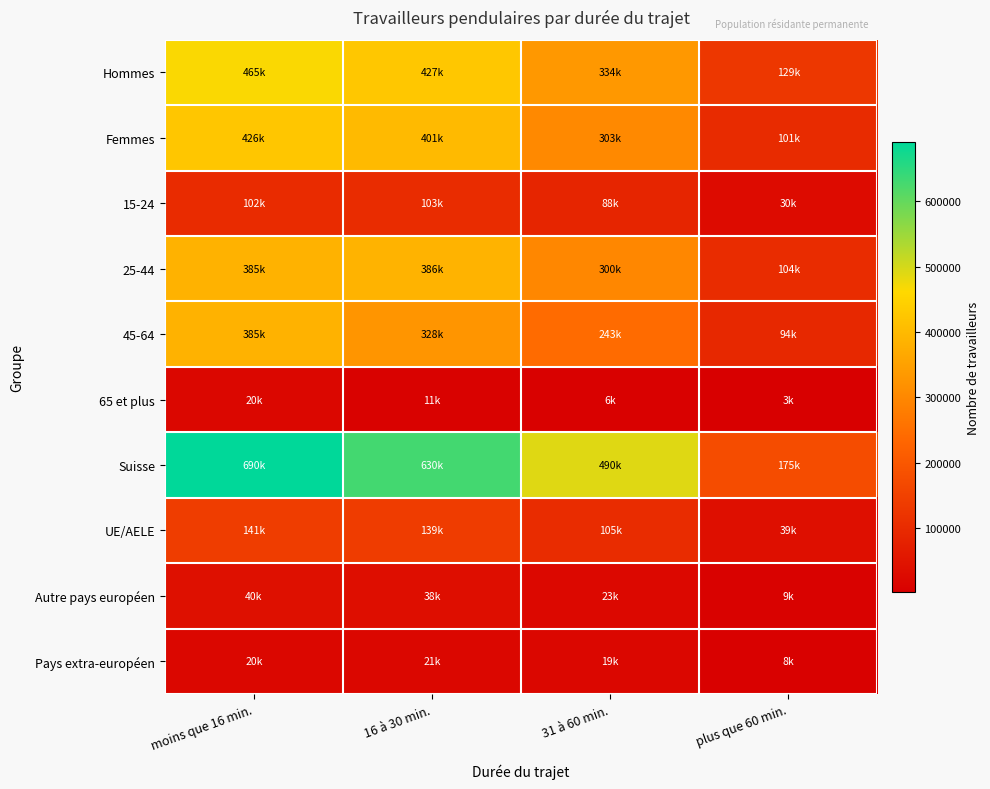

Which series has the widest spread of values?

Suisse